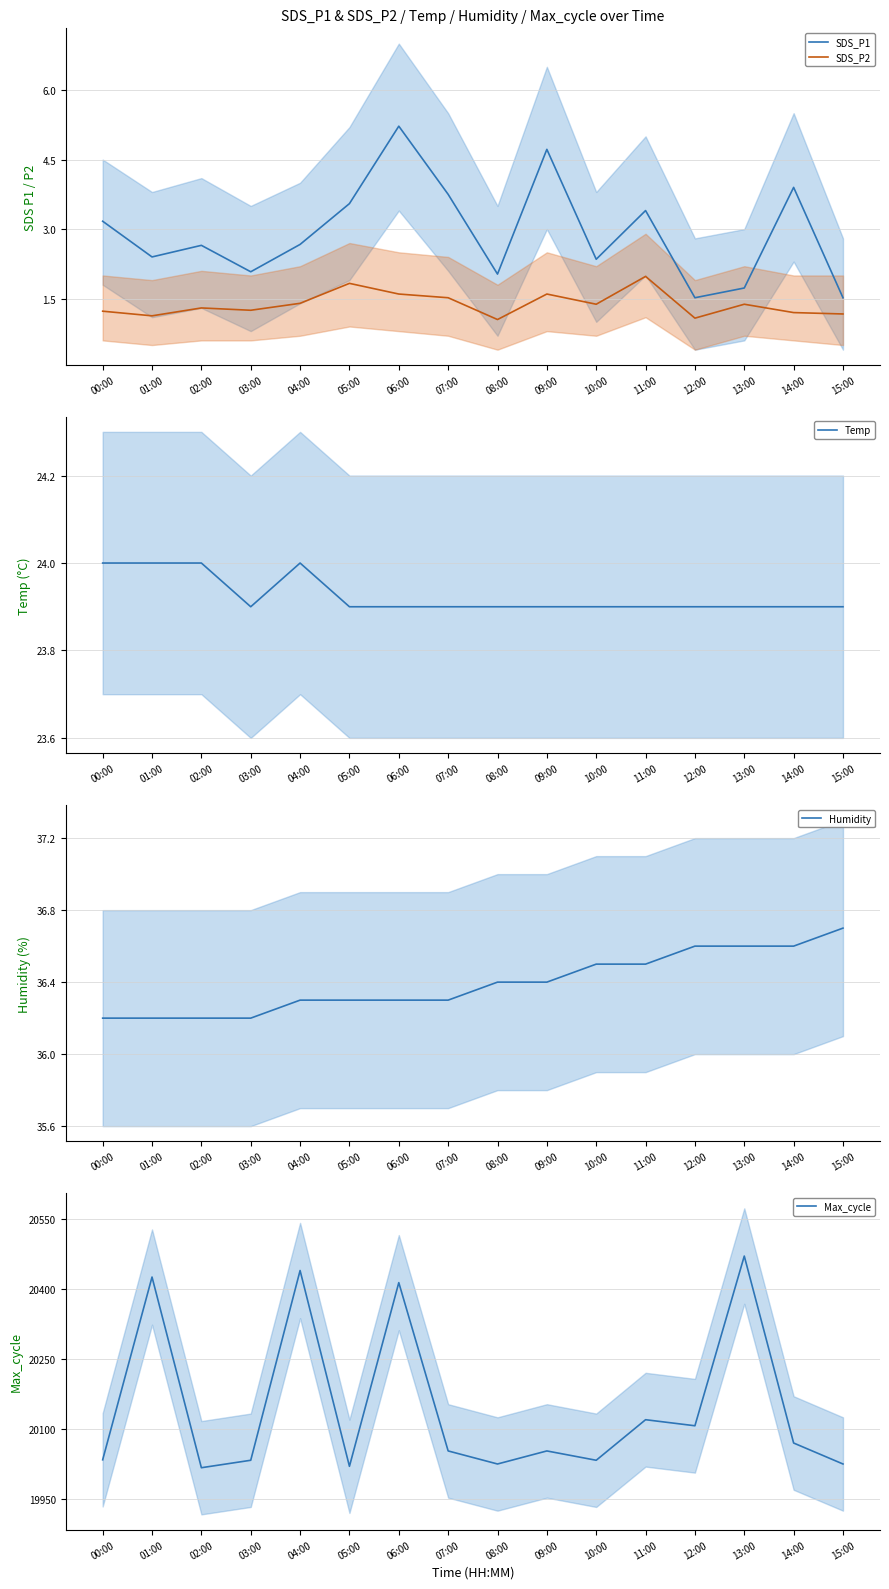

What is the label of the 7th point from the left?

06:00